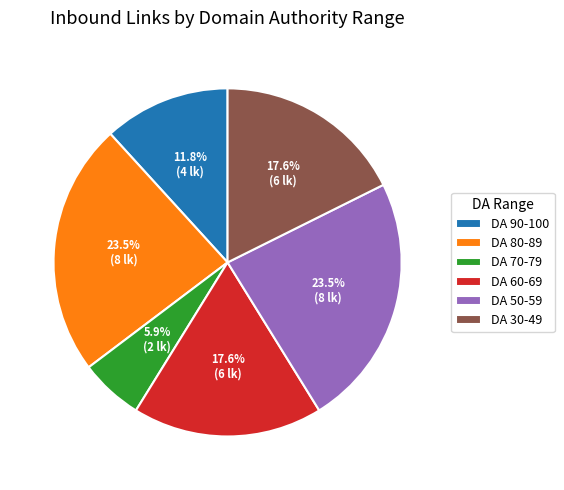

Which slice is the smallest?

DA 70-79